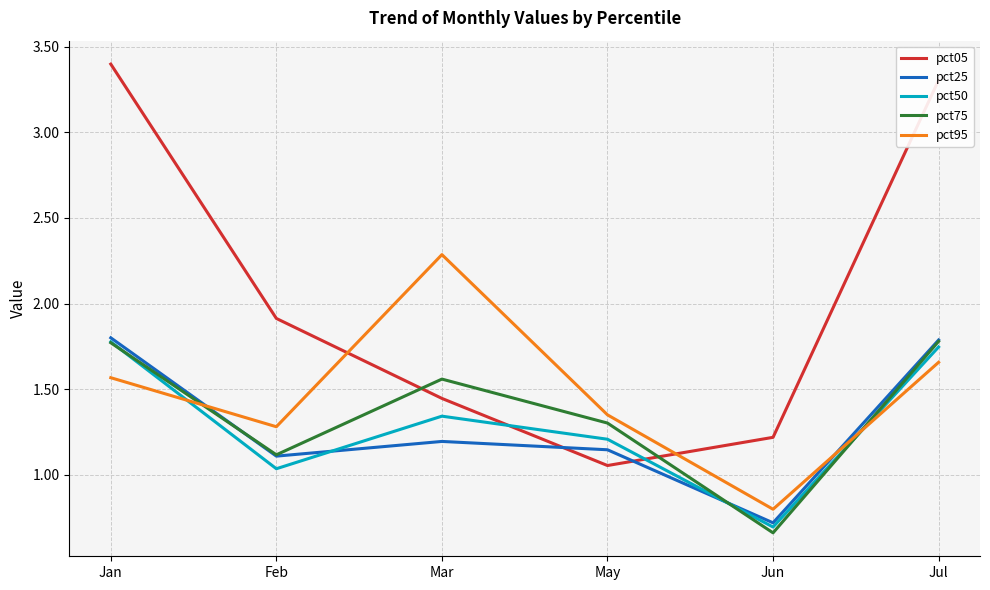

Is this an area chart (filled region under the line)?

No